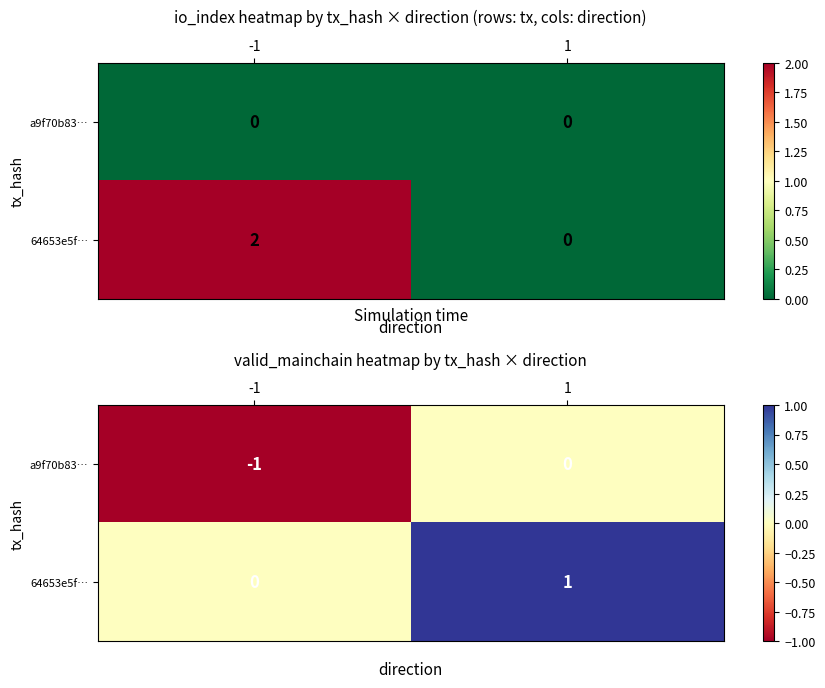

How many data points in 64653e5f… are less than 1?

1